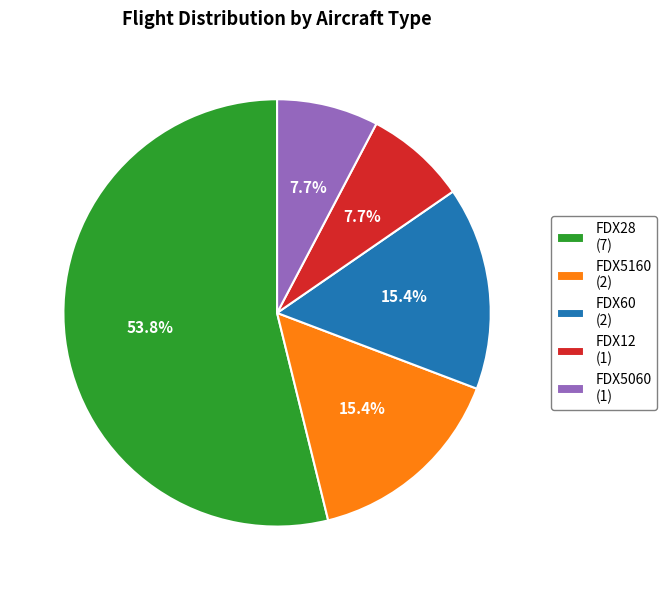

Does FDX12 (1) represent more than half of the total?

No